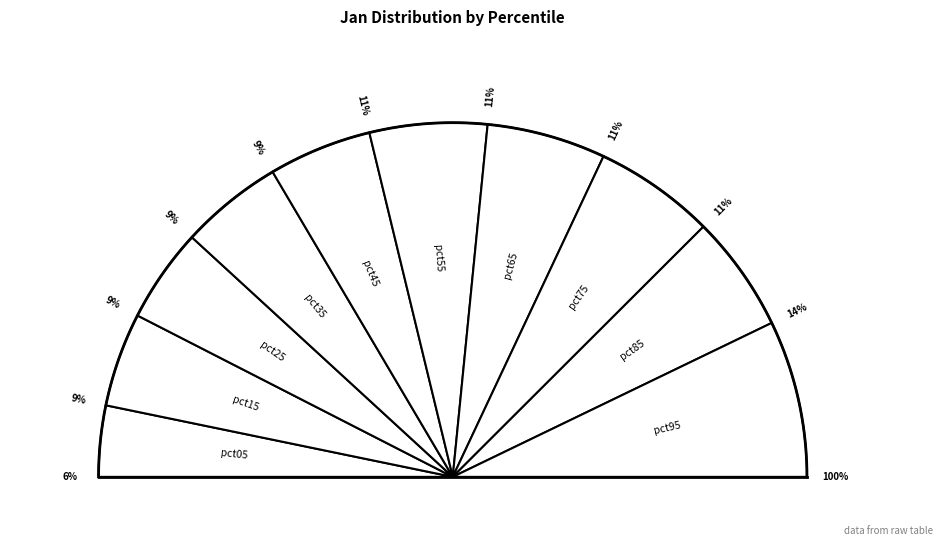

To the nearest percent, what is the combined percentage of pct85 and pct45?

20%